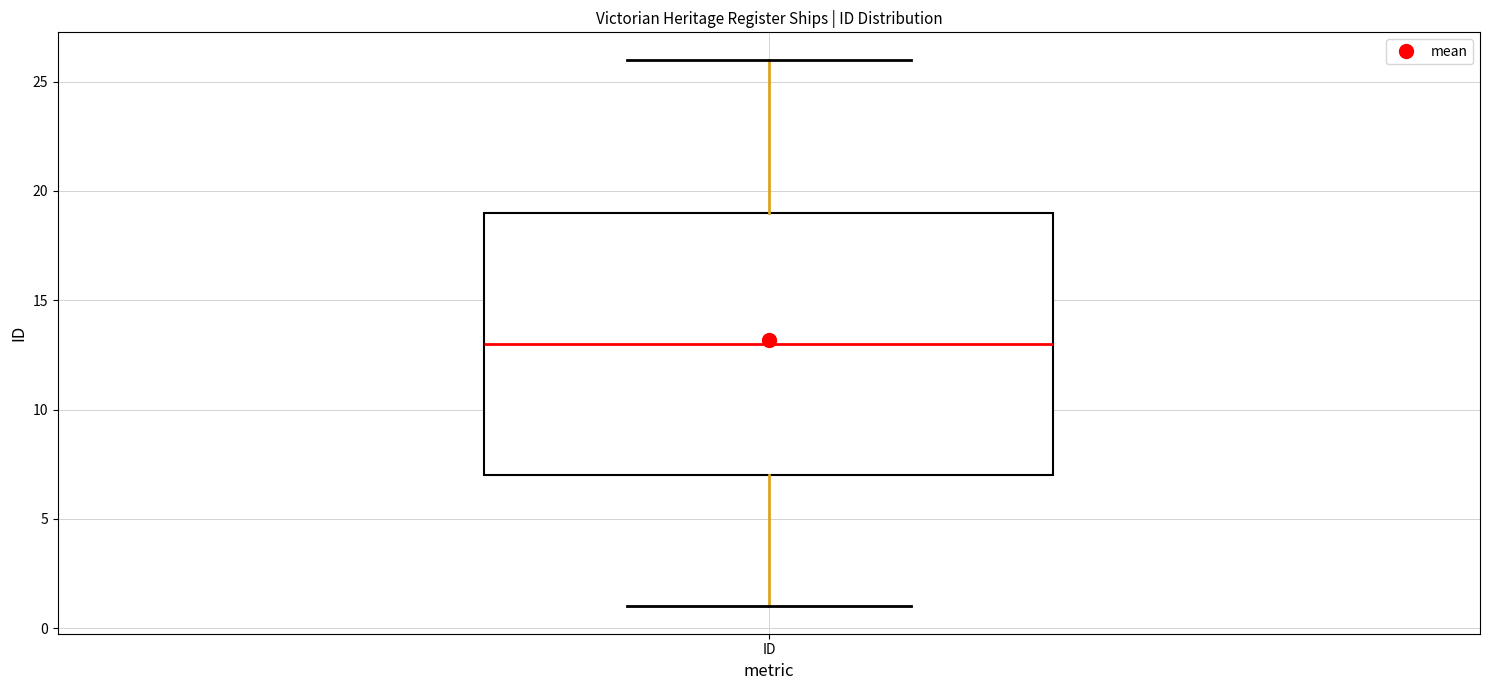

Transcribe this box plot: give where the median line is, the range the box spans, and where the two whiskers end, as read against the y-axis. The values are not printed on the chart, so give them approximately, as read against the axis.

median 13, box 7 to 19, whiskers 1 to 26